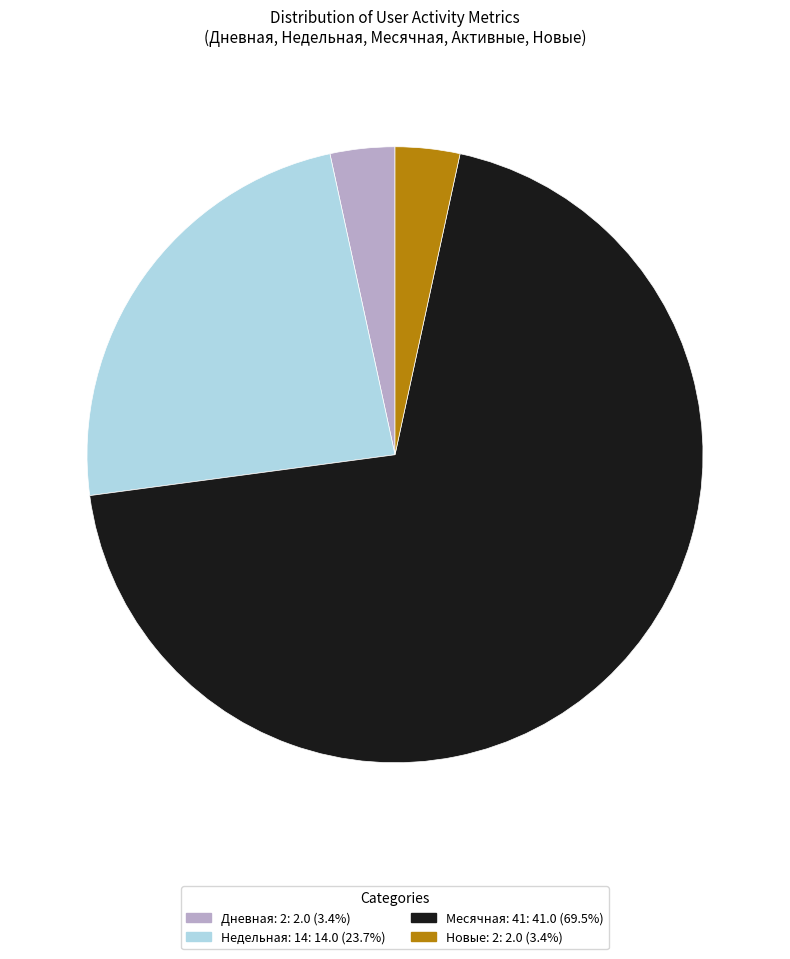

Is there any slice that represents more than half of the pie?

Yes